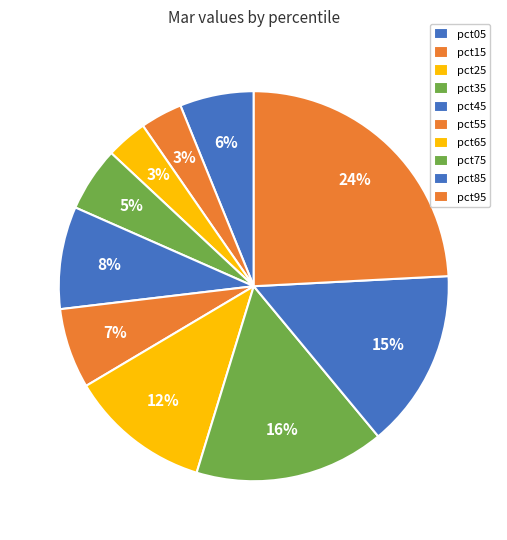

How many slices are in this pie chart?

10